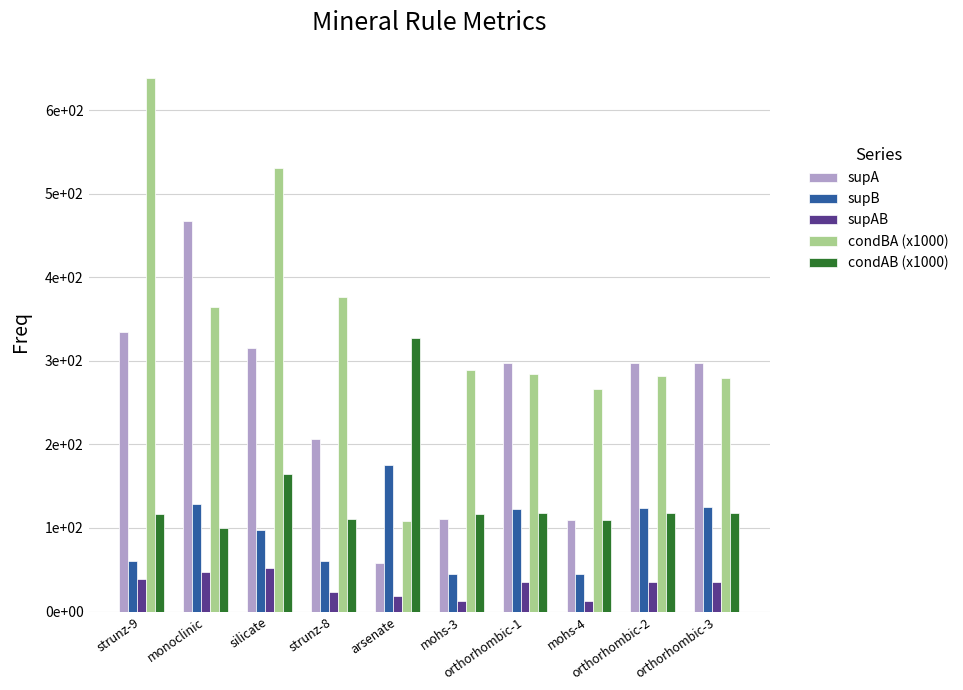

Rank the series by their maximum value, from highest to lowest.

condBA (x1000), supA, condAB (x1000), supB, supAB